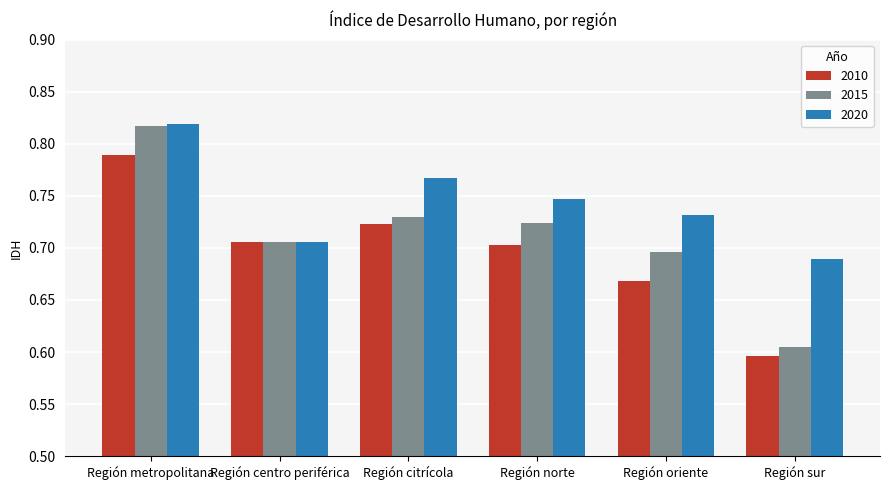

Rank the series by their average value, from highest to lowest.

2020, 2015, 2010